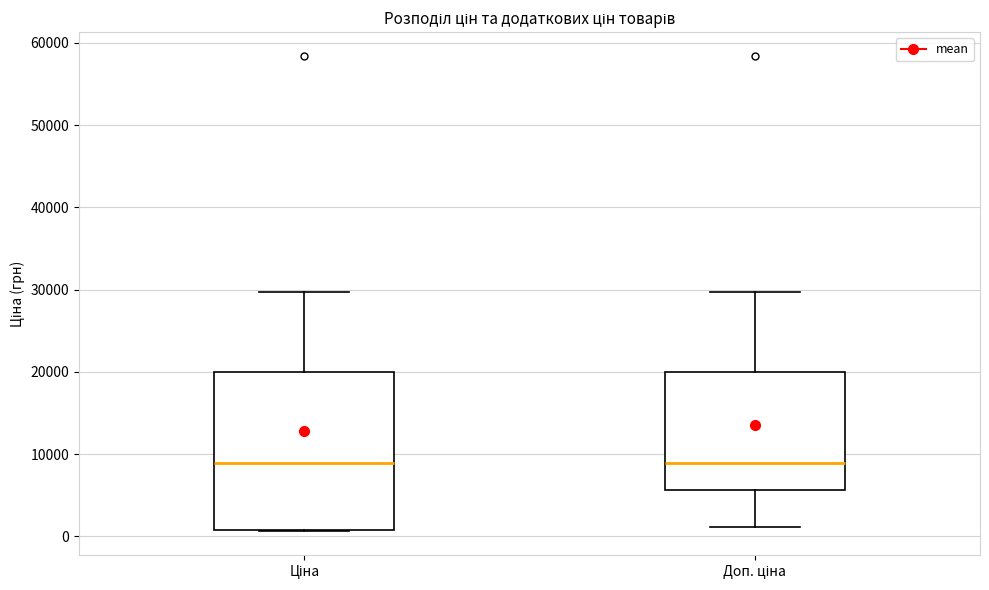

Reading left to right, transcribe this box plot: for each box, give where its median line is, the range the box spans, and where its two whiskers end, as read against the y-axis. The values are not printed on the chart, so give them approximately, as read against the axis.

Ціна: median 9000, box 1000 to 20000, whiskers 1000 to 30000
Доп. ціна: median 9000, box 6000 to 20000, whiskers 1000 to 30000